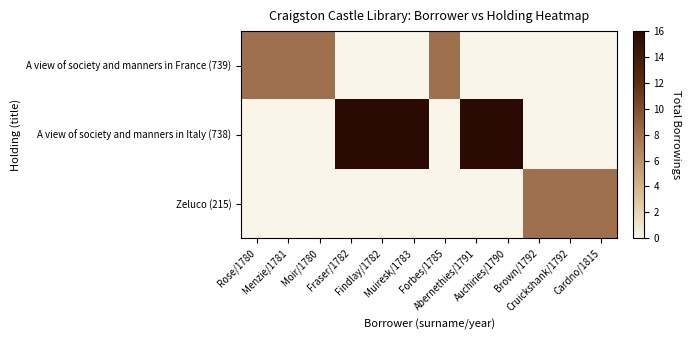

Reading right to left, what are all the values shown in this chart?

A view of society and manners in France (739): Cardno/1815=0	Cruickshank/1792=0	Brown/1792=0	Auchiries/1790=0	Abernethies/1791=0	Forbes/1785=8	Muiresk/1783=0	Findlay/1782=0	Fraser/1782=0	Moir/1780=8	Menzie/1781=8	Rose/1780=8
A view of society and manners in Italy (738): Cardno/1815=0	Cruickshank/1792=0	Brown/1792=0	Auchiries/1790=16	Abernethies/1791=16	Forbes/1785=0	Muiresk/1783=16	Findlay/1782=16	Fraser/1782=16	Moir/1780=0	Menzie/1781=0	Rose/1780=0
Zeluco (215): Cardno/1815=8	Cruickshank/1792=8	Brown/1792=8	Auchiries/1790=0	Abernethies/1791=0	Forbes/1785=0	Muiresk/1783=0	Findlay/1782=0	Fraser/1782=0	Moir/1780=0	Menzie/1781=0	Rose/1780=0